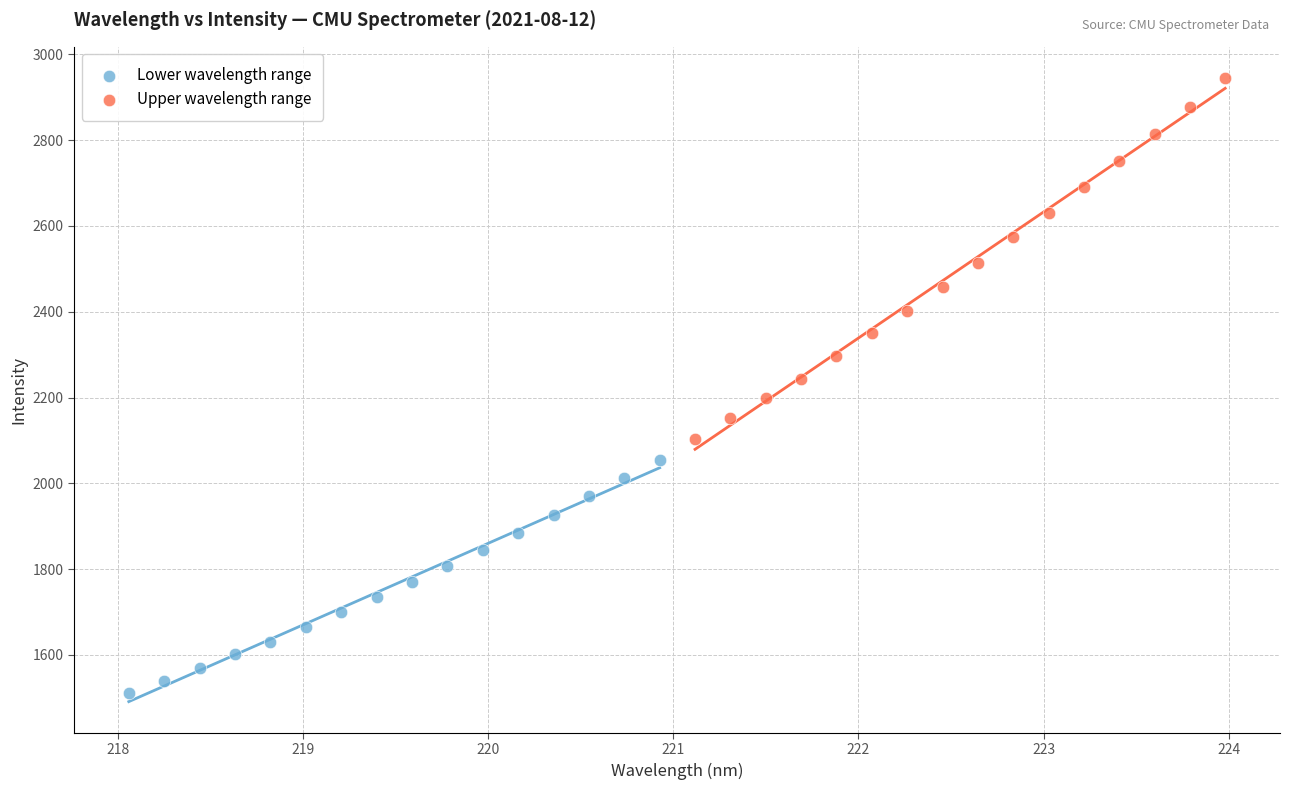

Which series contains the highest Y value?

Upper wavelength range